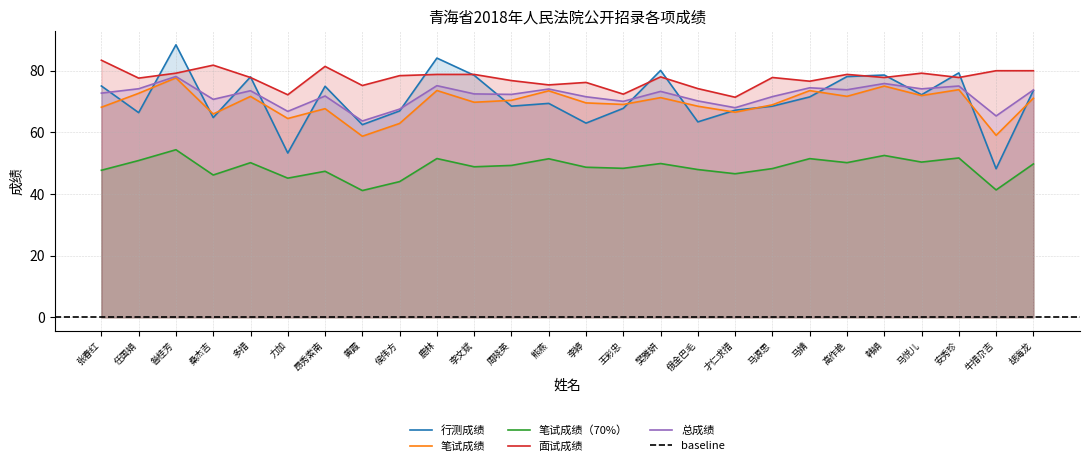

How many lines are shown in the chart?

5